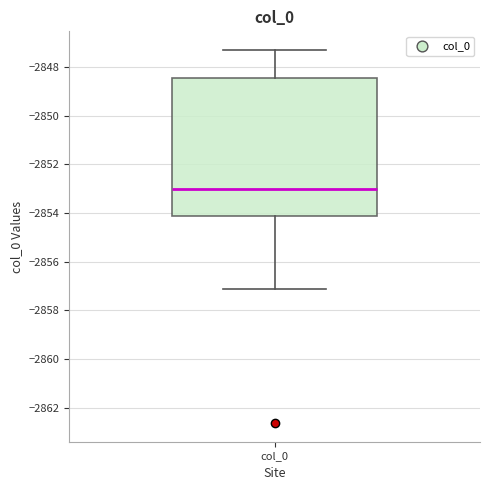

Transcribe this box plot: give where the median line is, the range the box spans, and where the two whiskers end, as read against the y-axis. The values are not printed on the chart, so give them approximately, as read against the axis.

median -2853.0, box -2854.2 to -2848.4, whiskers -2857.2 to -2847.4